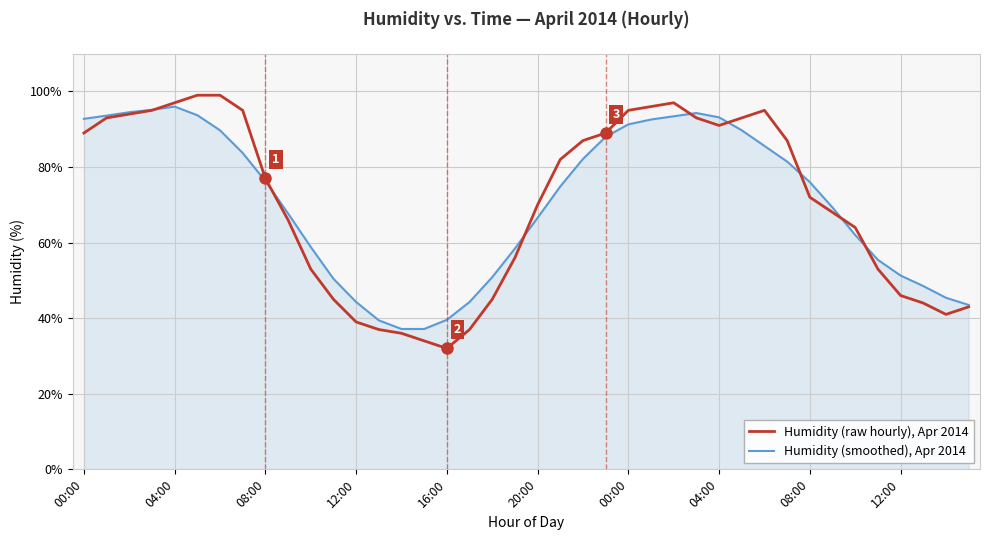

What is the highest value of the Humidity (raw hourly), Apr 2014 series?

99.0